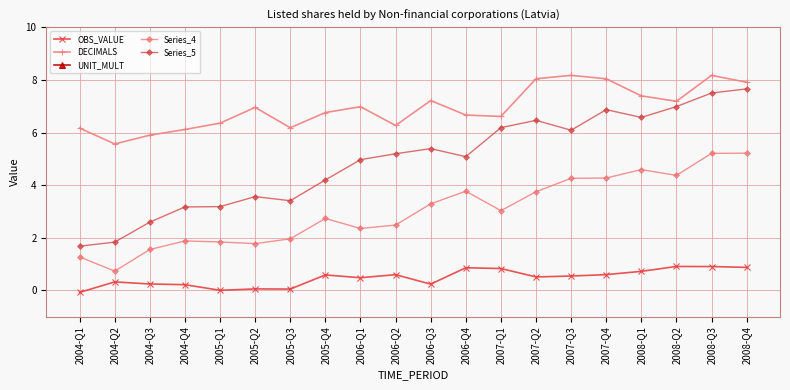

The value of UNIT_MULT at 2008-Q3 is 83.8. True or false?

False